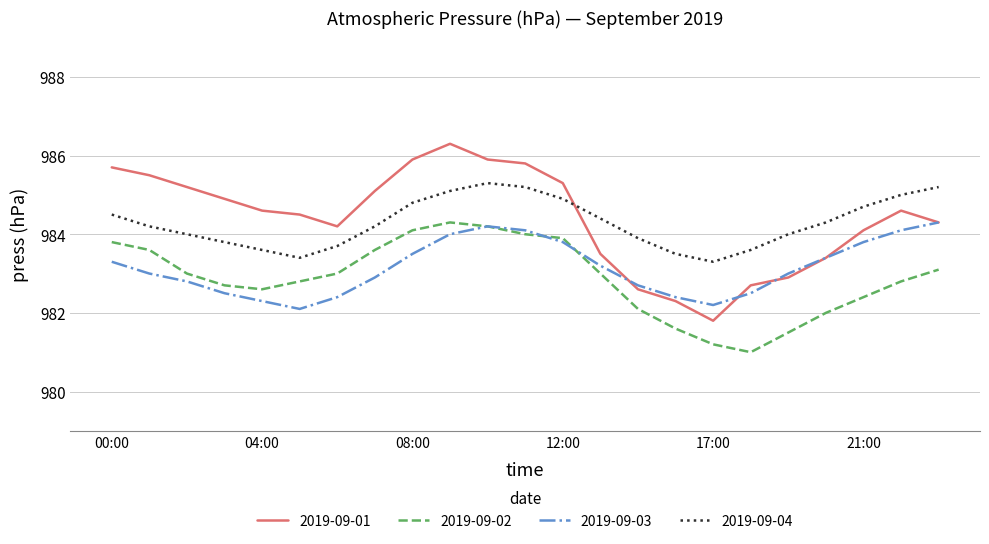

Which series has the largest range (max minus min)?

2019-09-01